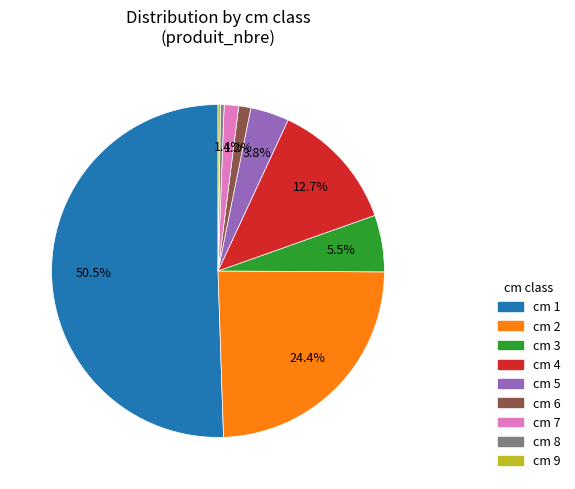

To the nearest percent, what is the difference between the largest and smallest slice percentages?

50%